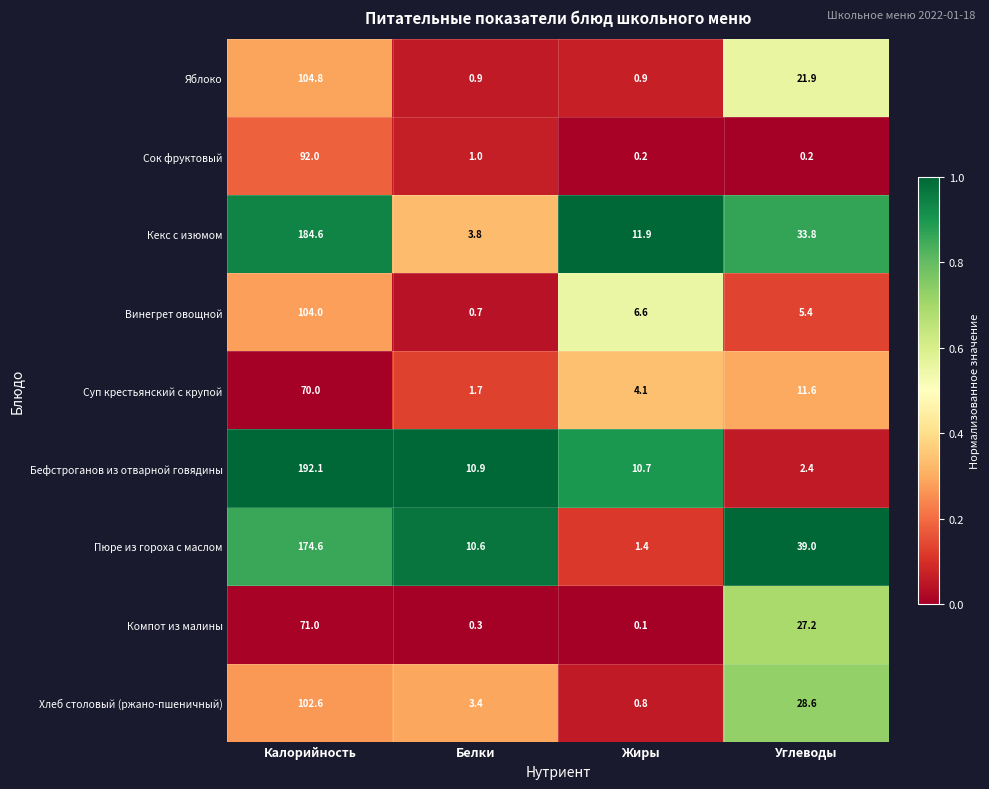

At which label does Винегрет овощной first exceed 6?

Калорийность